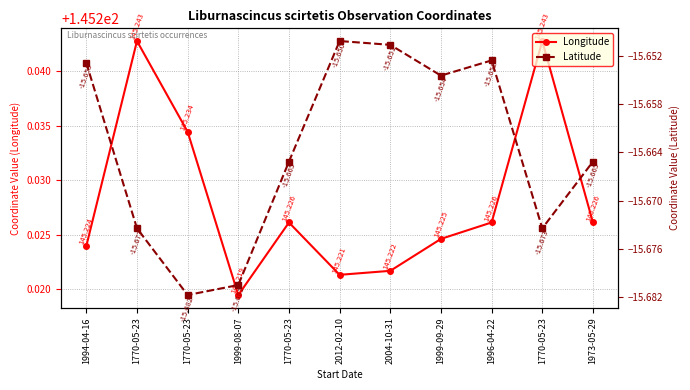

Is it true that Latitude equals -6.7 at 1770-05-23?

False